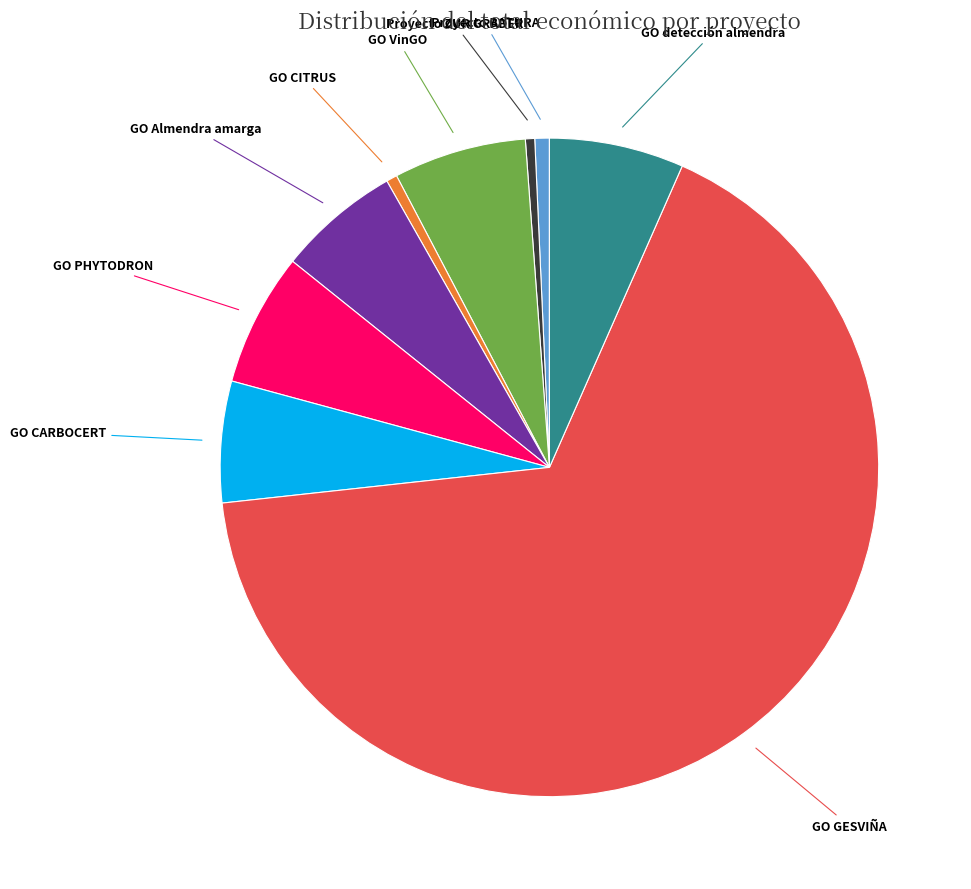

Does any single category account for the majority?

Yes